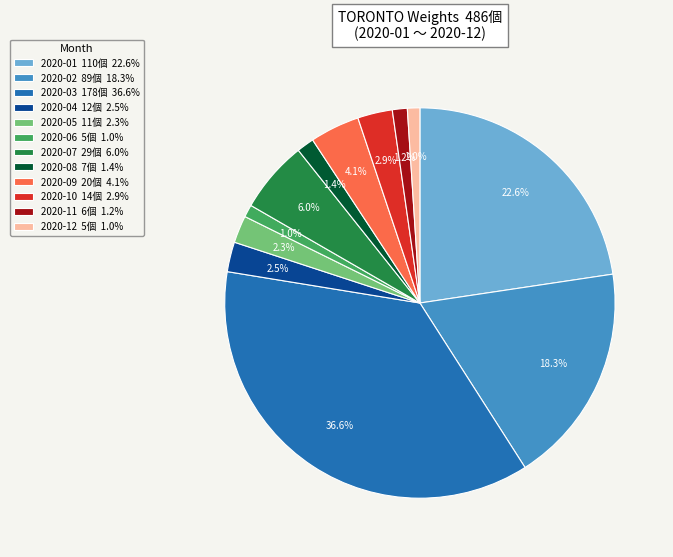

What is the largest slice in the pie chart?

2020-03